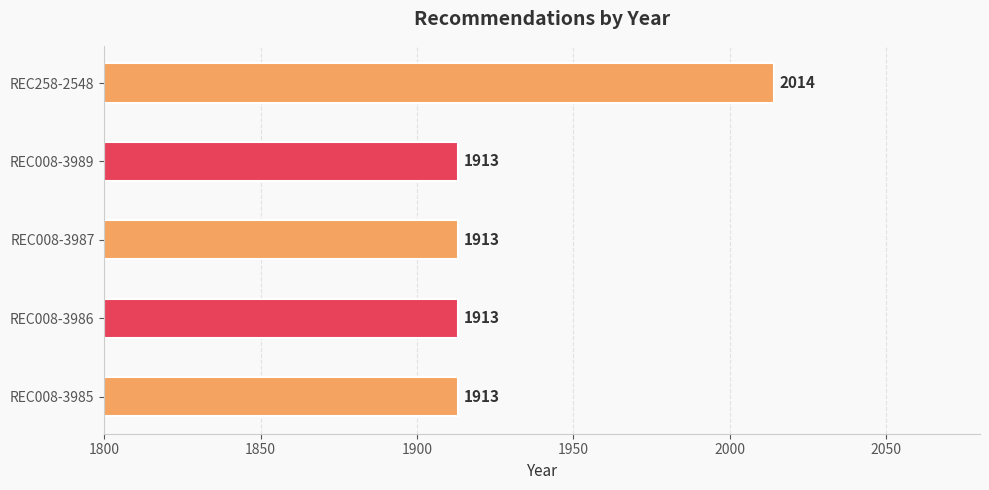

What is the ratio of the value at REC008-3987 to the value at REC008-3989?

1.0